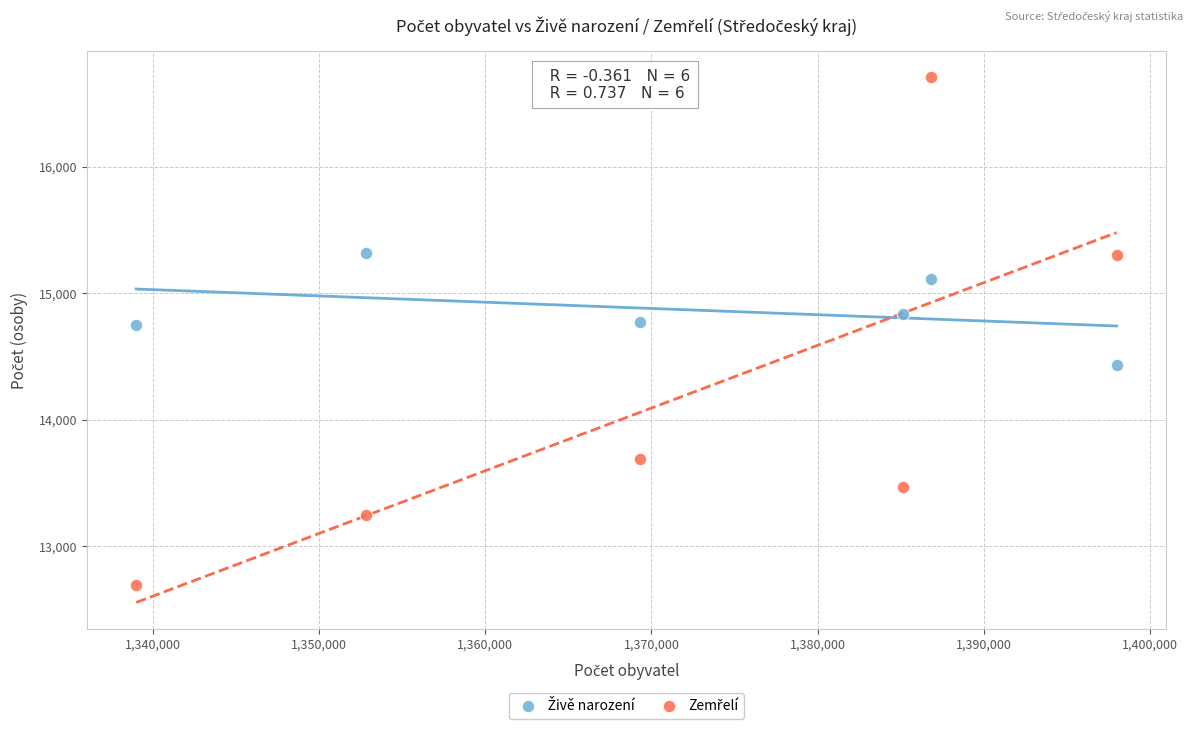

Across all data points, what is the range of Y values (max minus min)?

4013